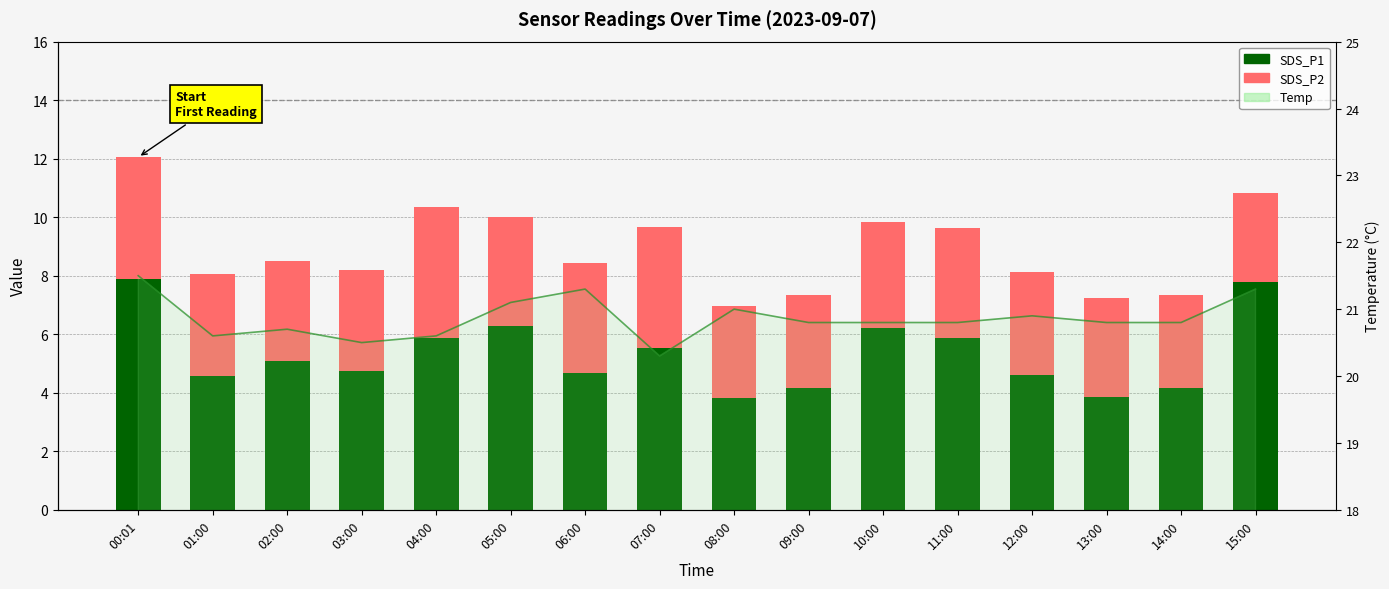

Count the number of categories in the chart.

16